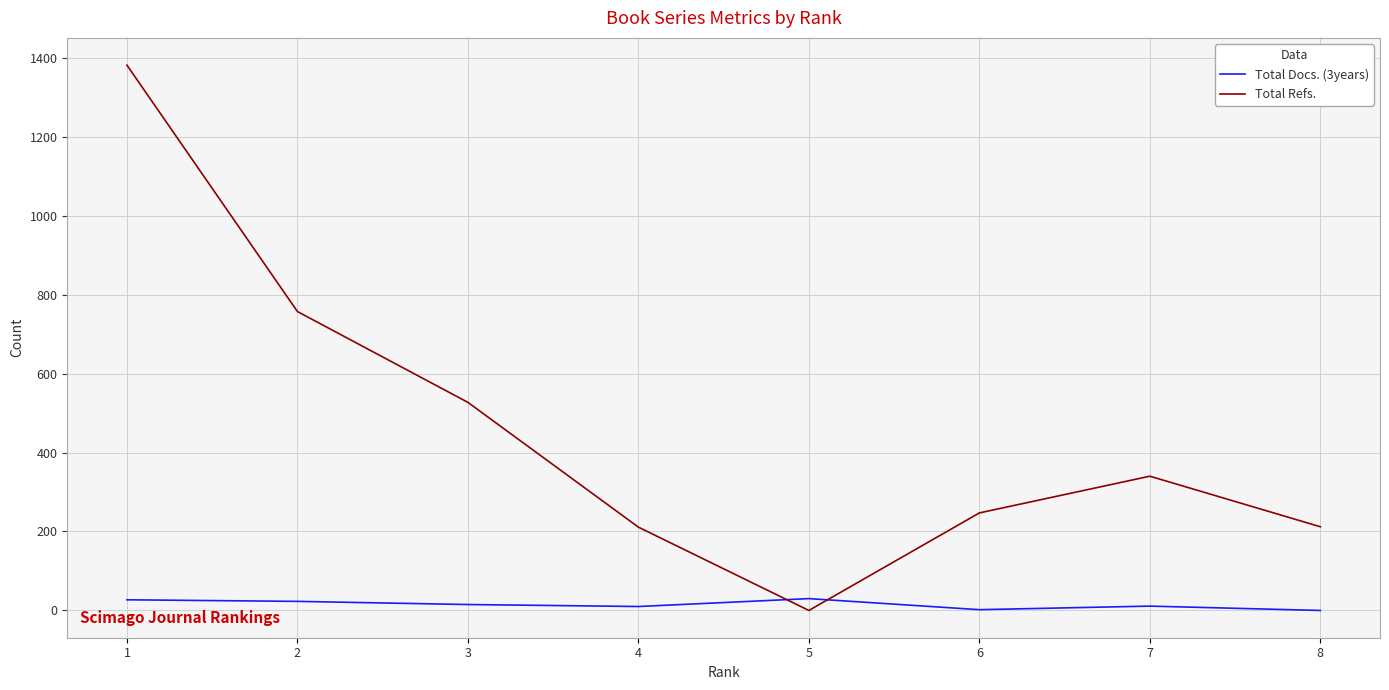

Which category has the highest value across all series?

1